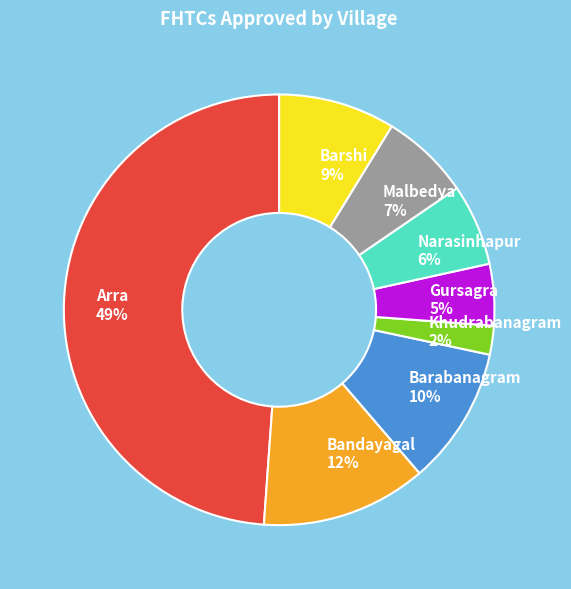

Do Malbedya and Barabanagram together represent more than half of the pie?

No